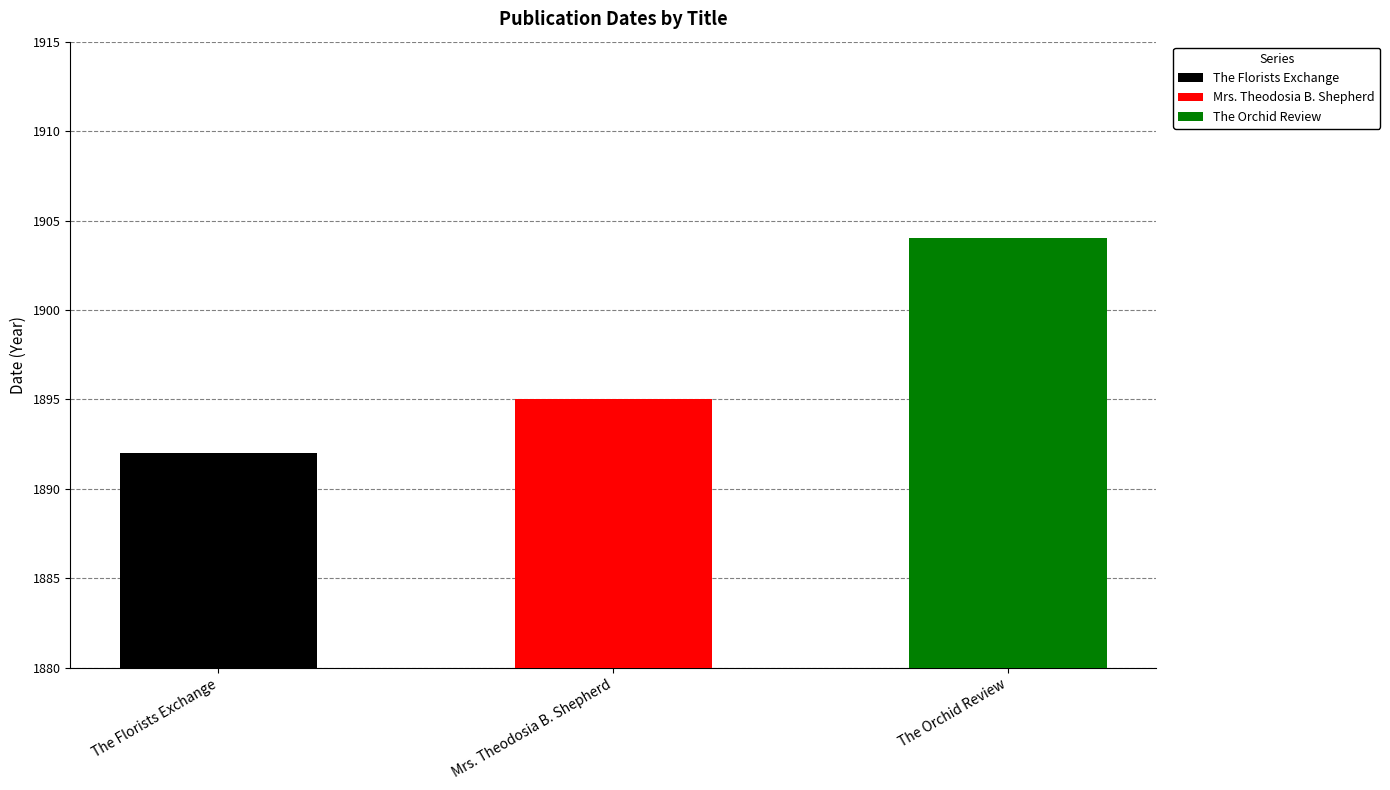

The chart shows a value of 1895 at Mrs. Theodosia B. Shepherd. True or false?

True